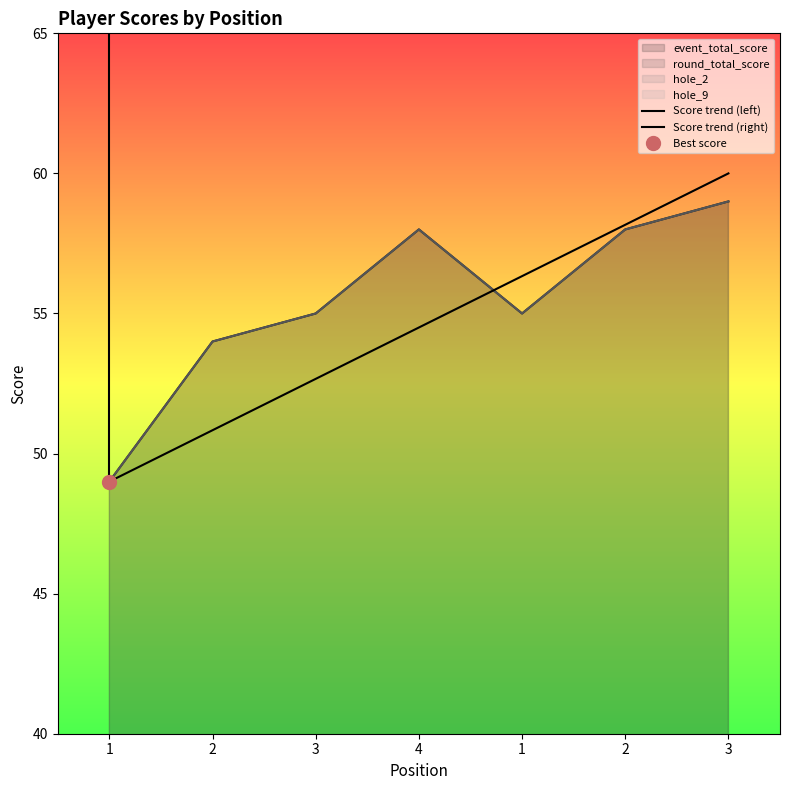

Between 1 and 2, which is larger?

1